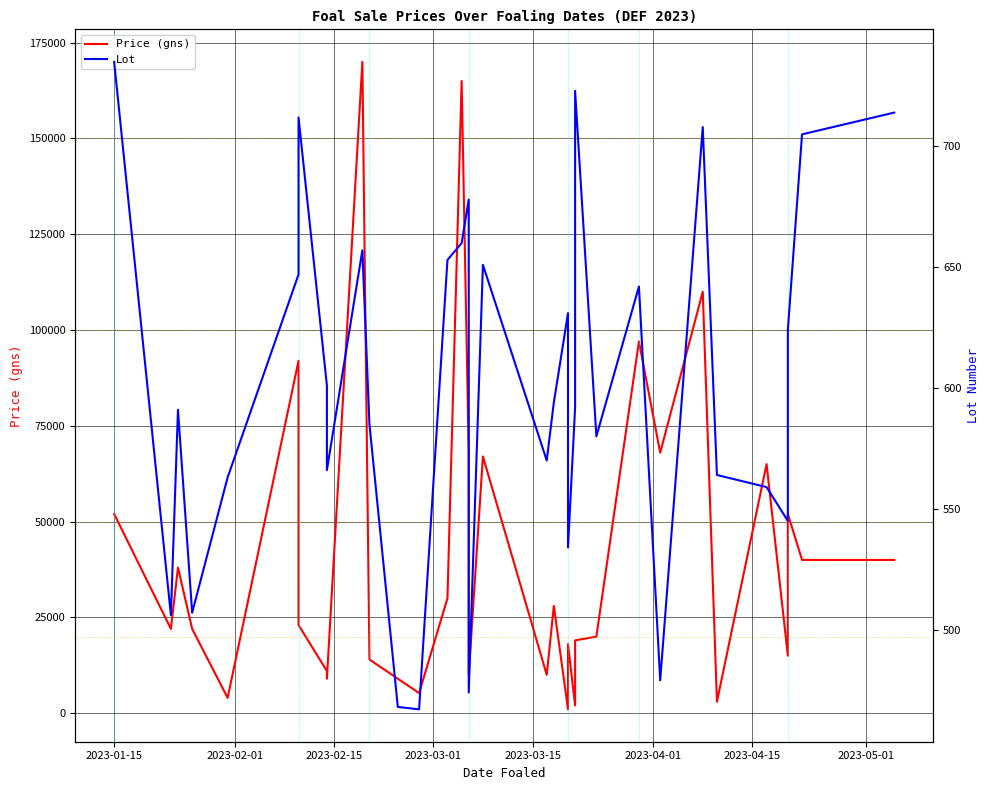

What is the average value of the Price (gns) series?

41154